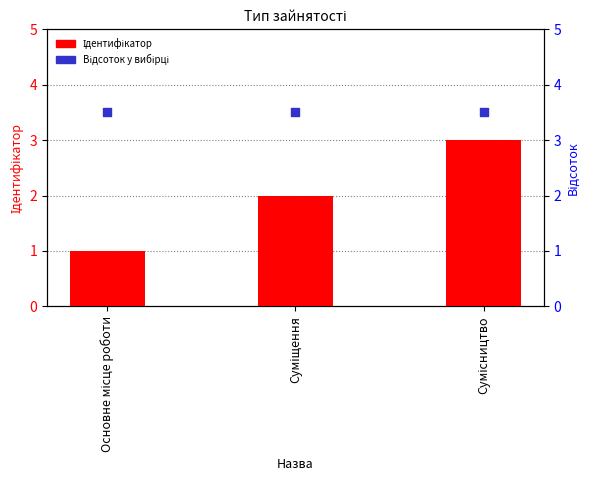

At which category is the sum across all series the highest?

Сумісництво